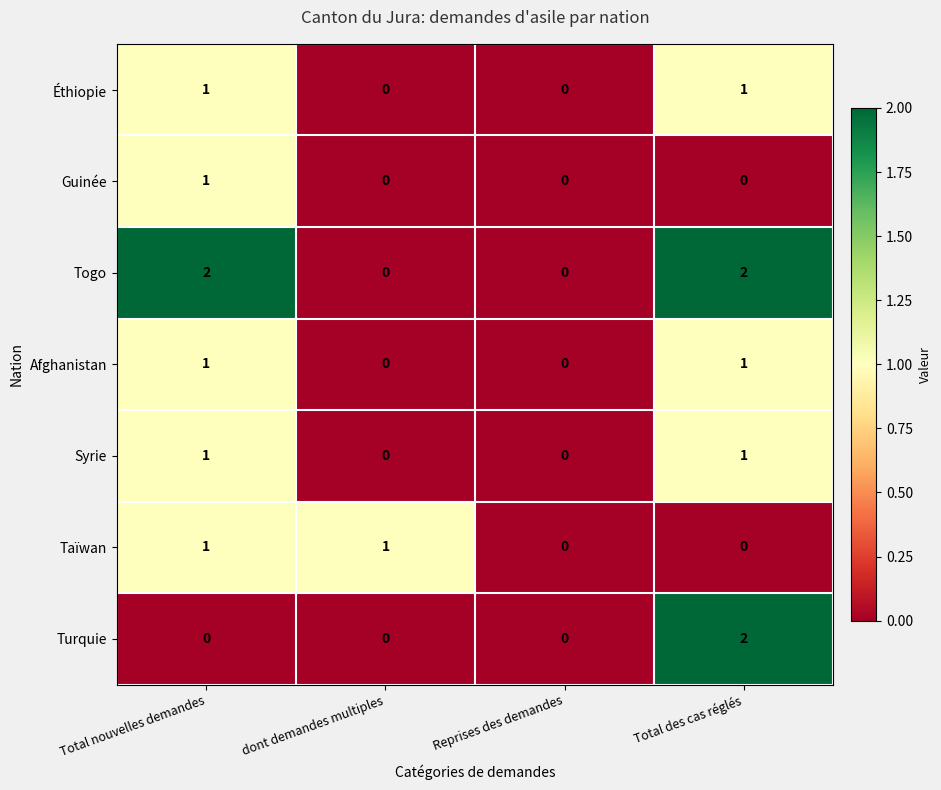

True or false: Syrie has a value of 1 at Total des cas réglés.

True